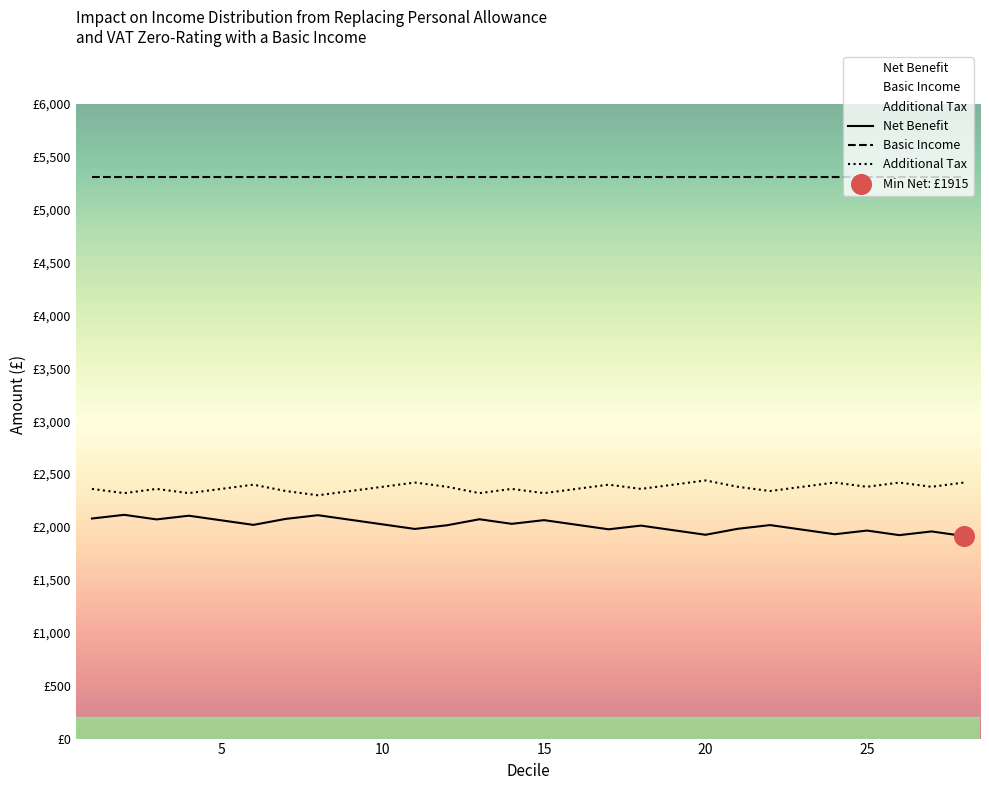

At how many categories does at least one series exceed 2288?

28